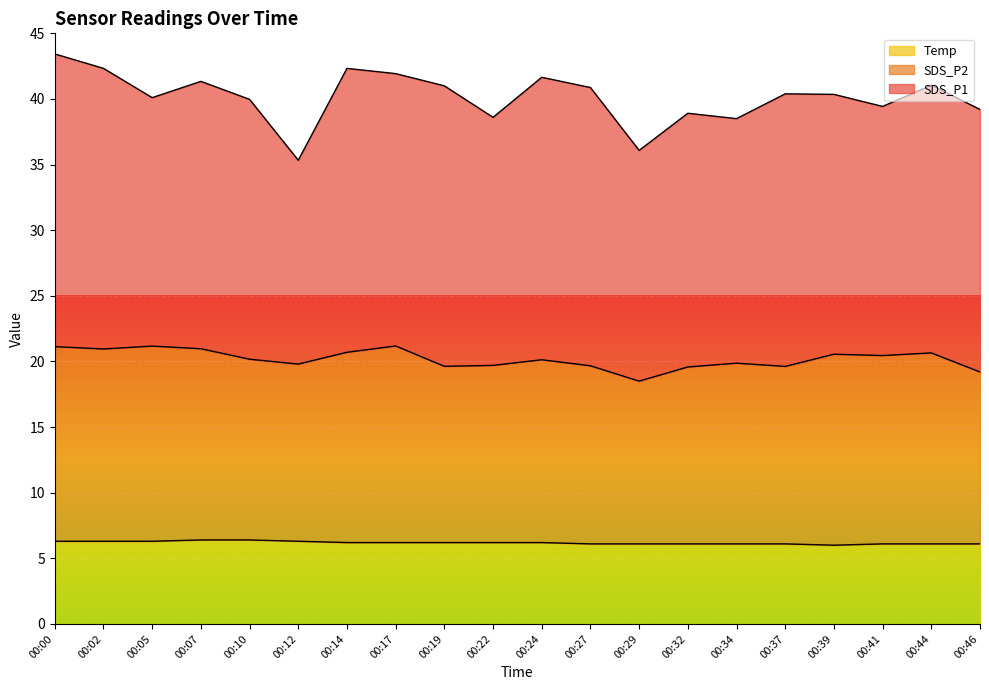

The SDS_P2 series shows 7.7 at 00:14. True or false?

False